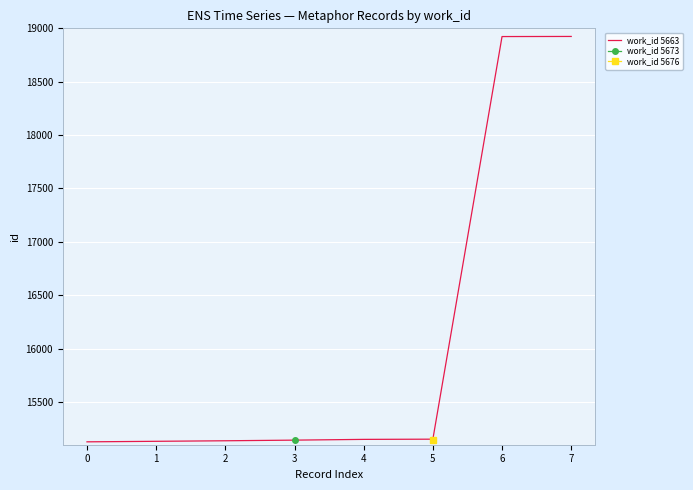

What is the highest value of the work_id 5663 series?

18924